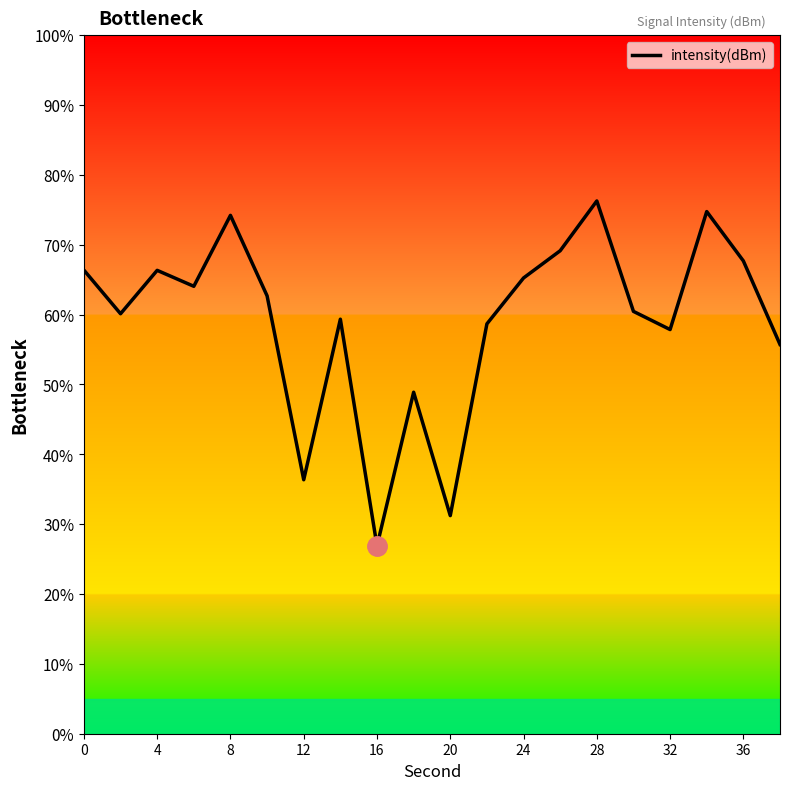

How many lines are shown in the chart?

1